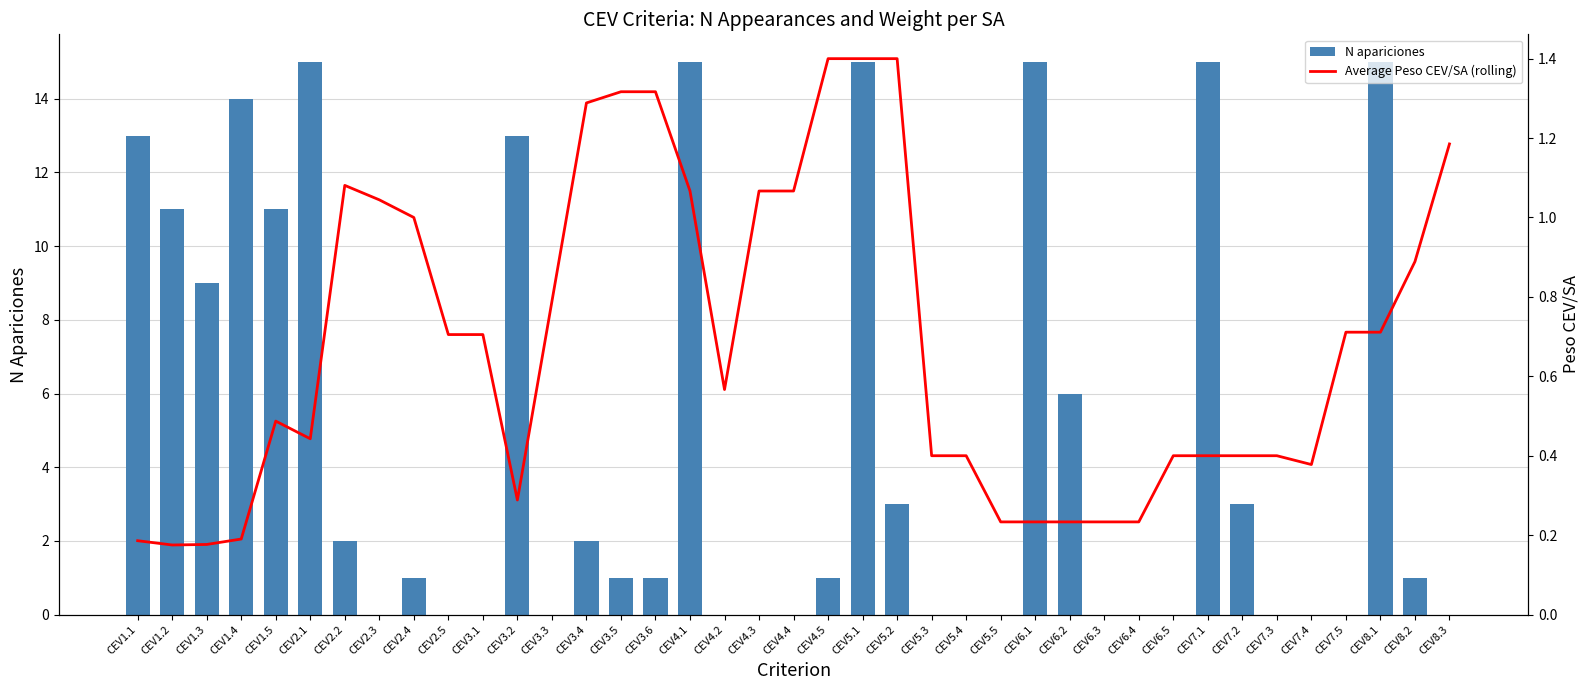

At which label is N apariciones closest to 7?

CEV6.2